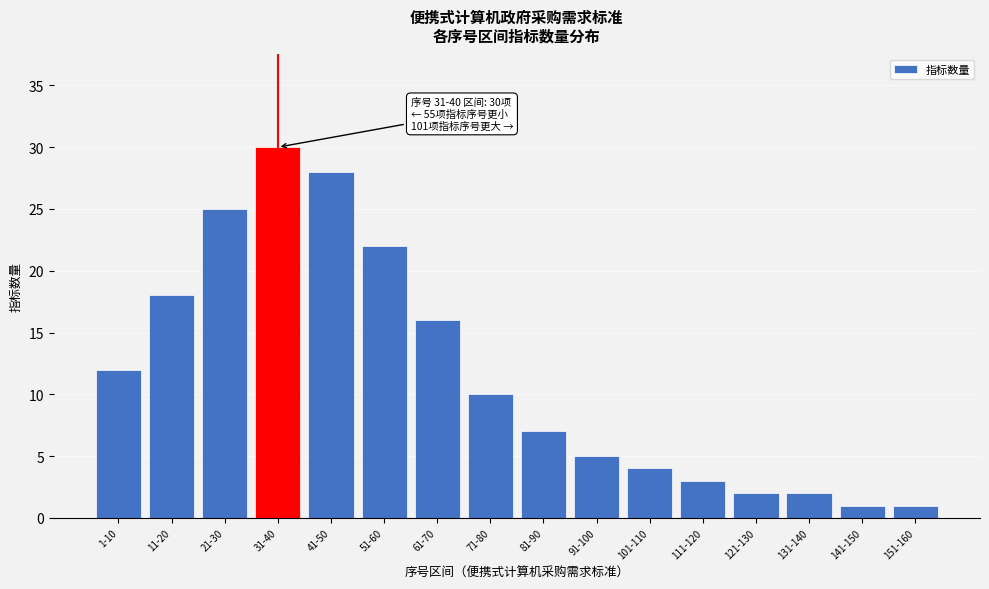

Reading left to right, transcribe all the data shown in this chart.

12	18	25	30	28	22	16	10	7	5	4	3	2	2	1	1